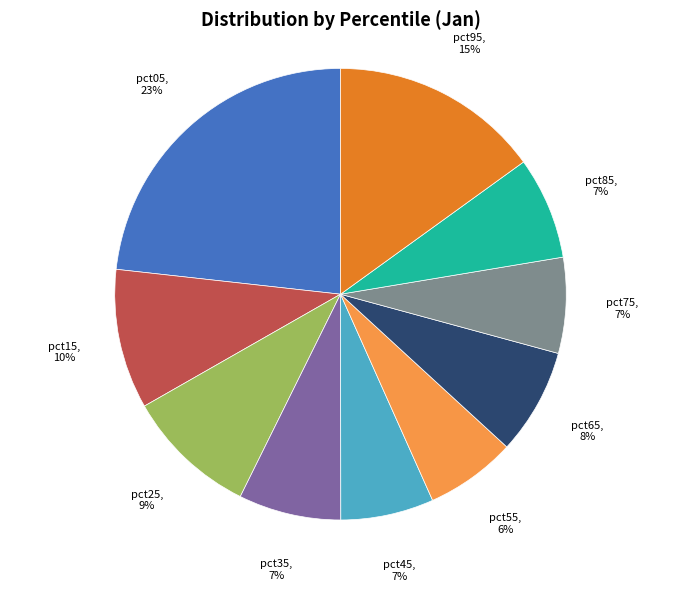

Is there any slice that represents more than half of the pie?

No